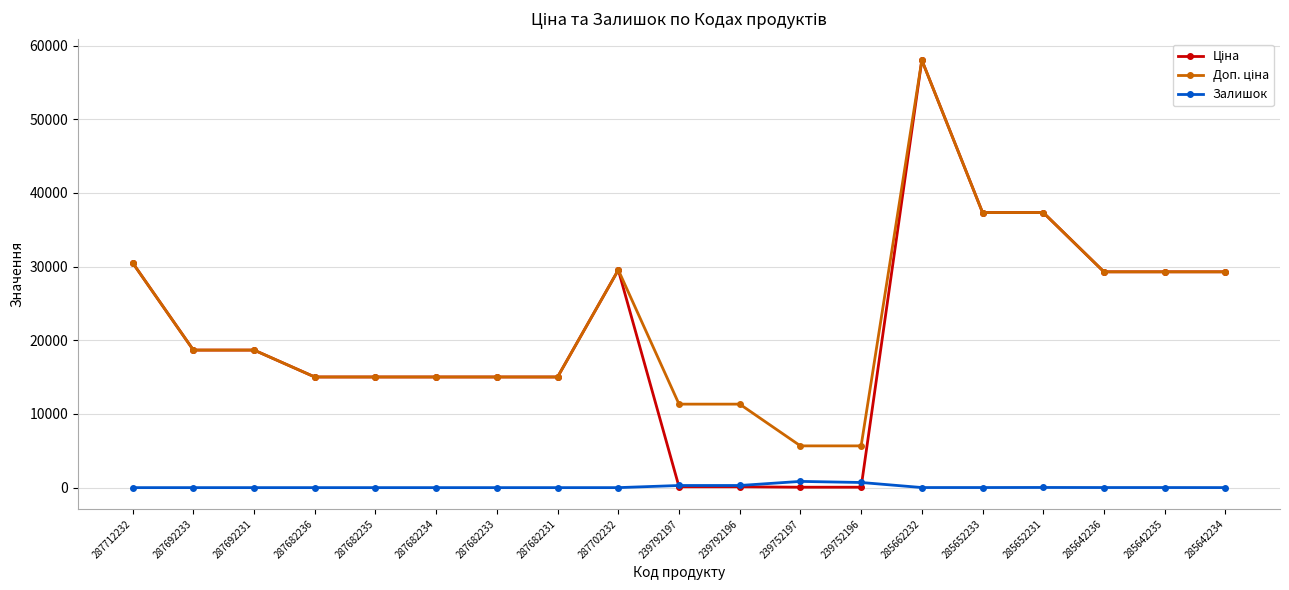

True or false: Залишок has a value of 12.0 at 285652233.

True